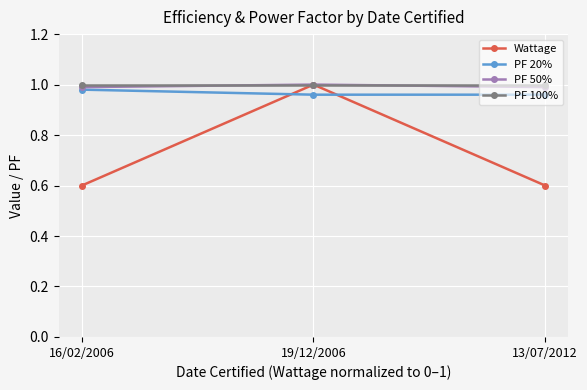

What is the difference between the highest and lowest values at 16/02/2006?

0.4